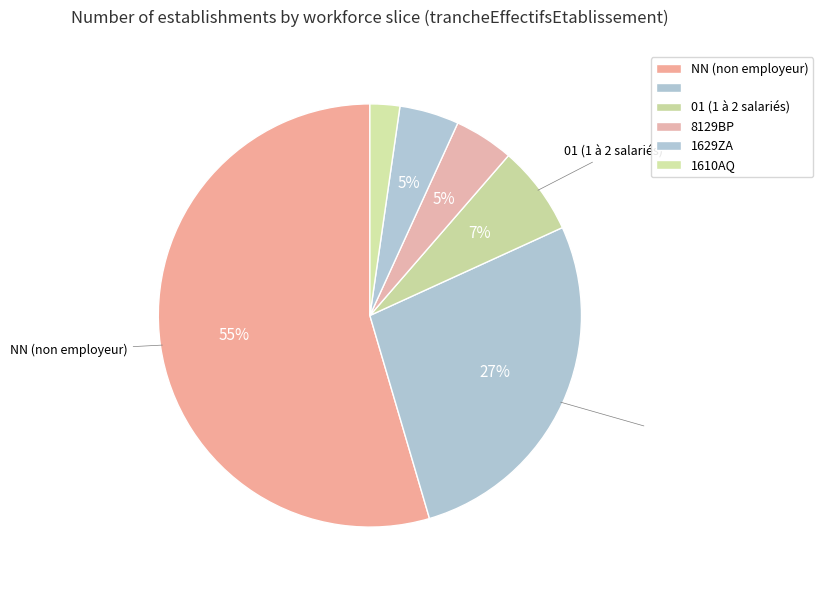

How many segments does this pie chart have?

6